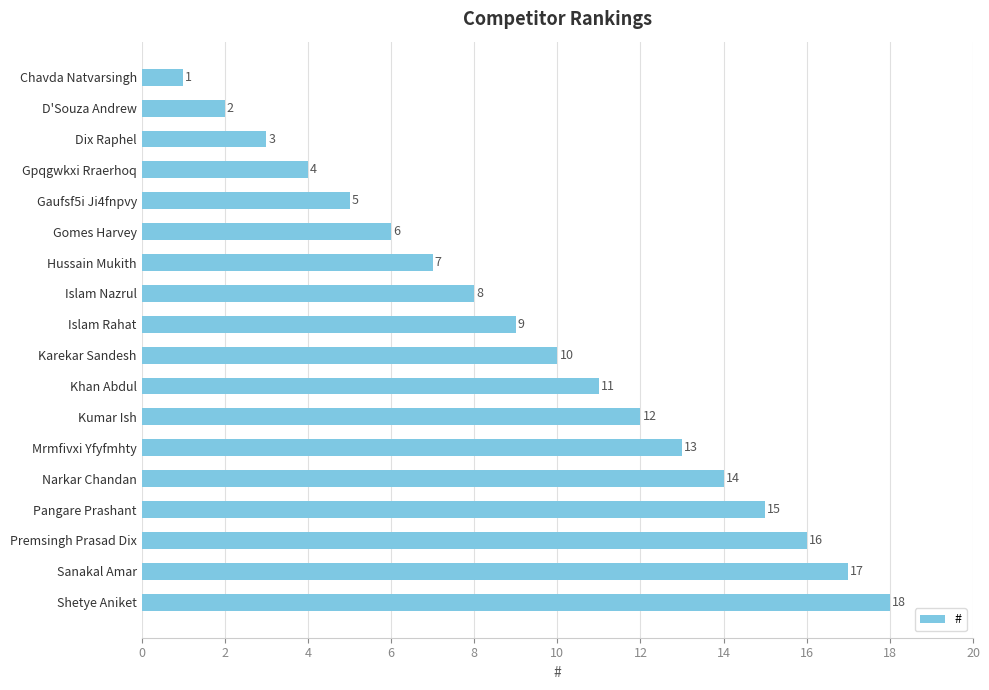

Rank the categories by value from lowest to highest.

Chavda Natvarsingh, D'Souza Andrew, Dix Raphel, Gpqgwkxi Rraerhoq, Gaufsf5i Ji4fnpvy, Gomes Harvey, Hussain Mukith, Islam Nazrul, Islam Rahat, Karekar Sandesh, Khan Abdul, Kumar Ish, Mrmfivxi Yfyfmhty, Narkar Chandan, Pangare Prashant, Premsingh Prasad Dix, Sanakal Amar, Shetye Aniket